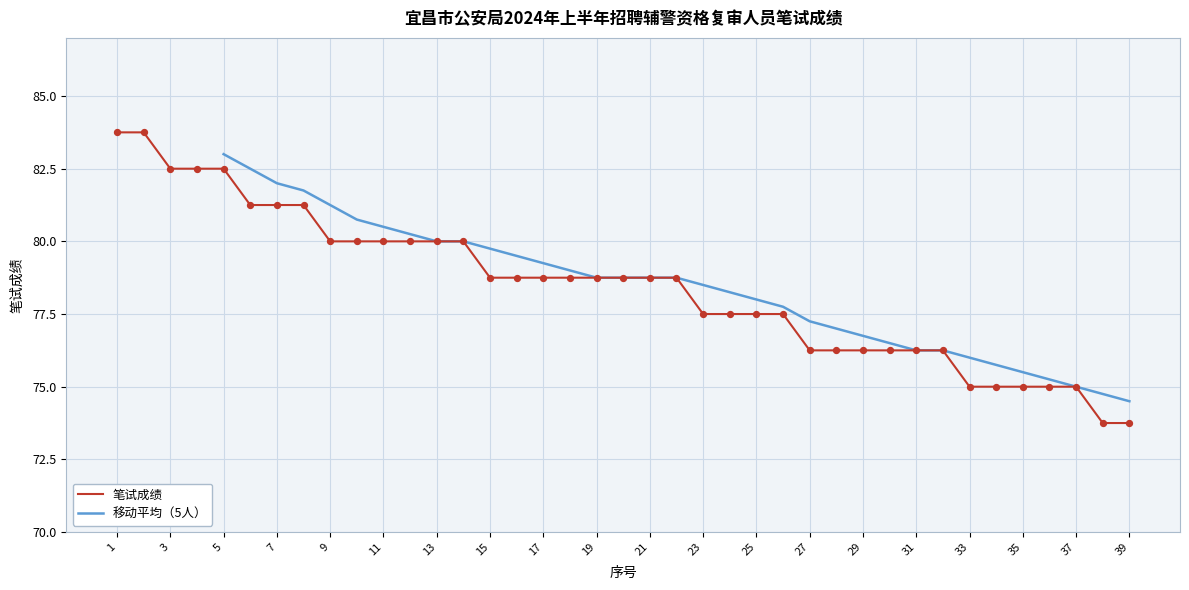

Approximately how many times larger is the value at 32 compared to 14?

1.0